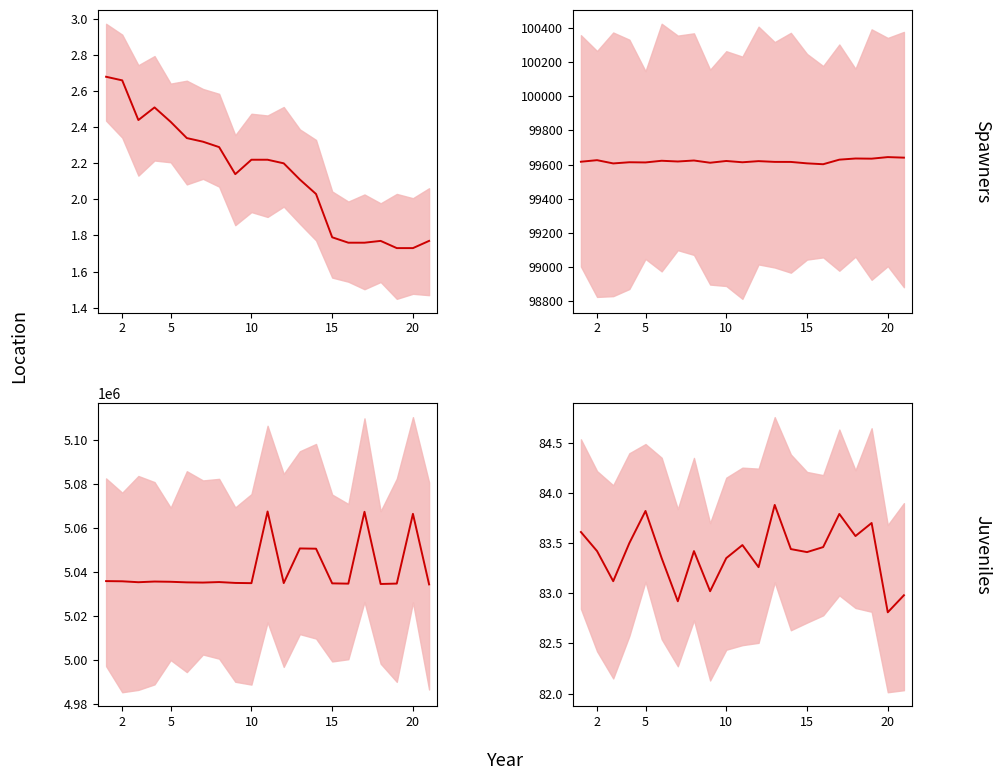

True or false: BME280_temperature and Samples intersect in this chart.

False